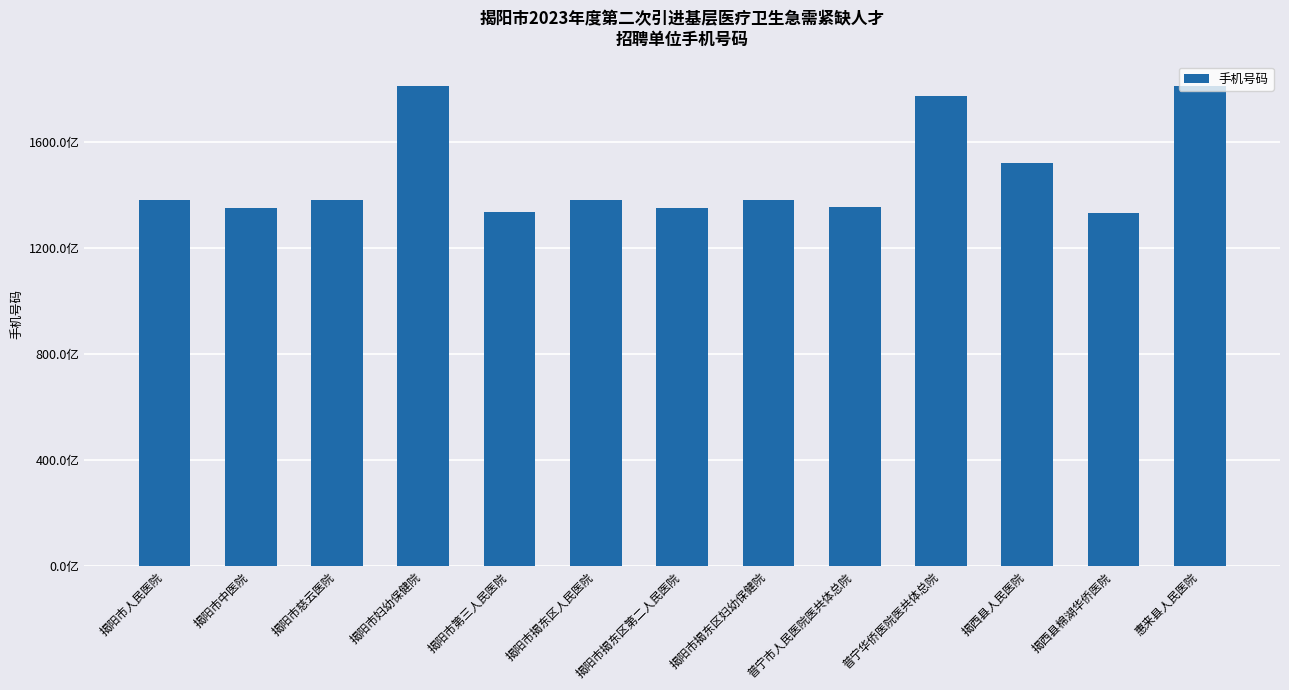

What is the difference between the maximum and second lowest values?

4775616042